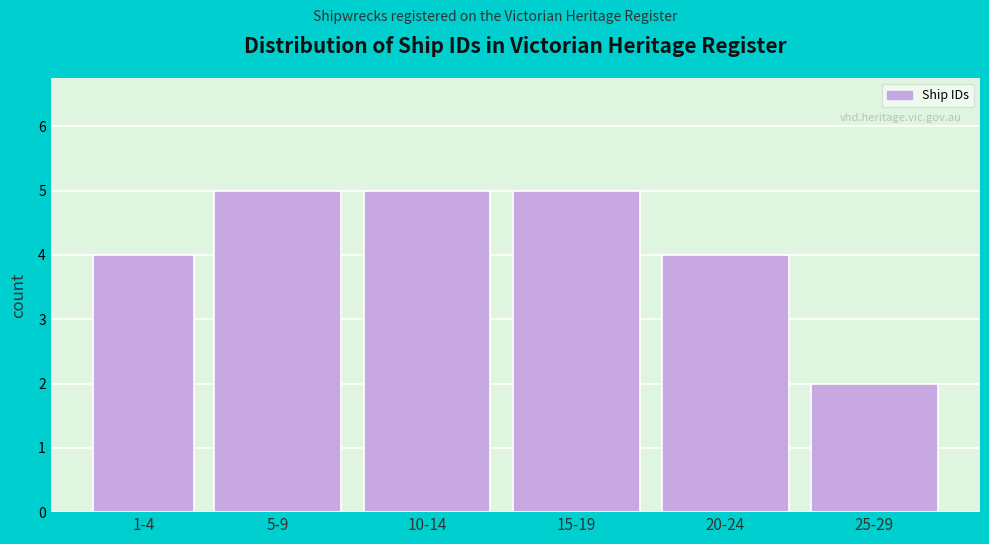

Reading left to right, extract all data points from this chart.

4	5	5	5	4	2